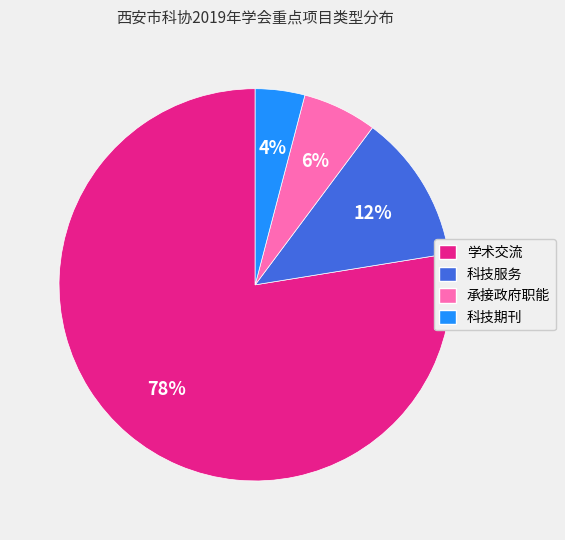

To the nearest percent, what is the average slice percentage?

25%